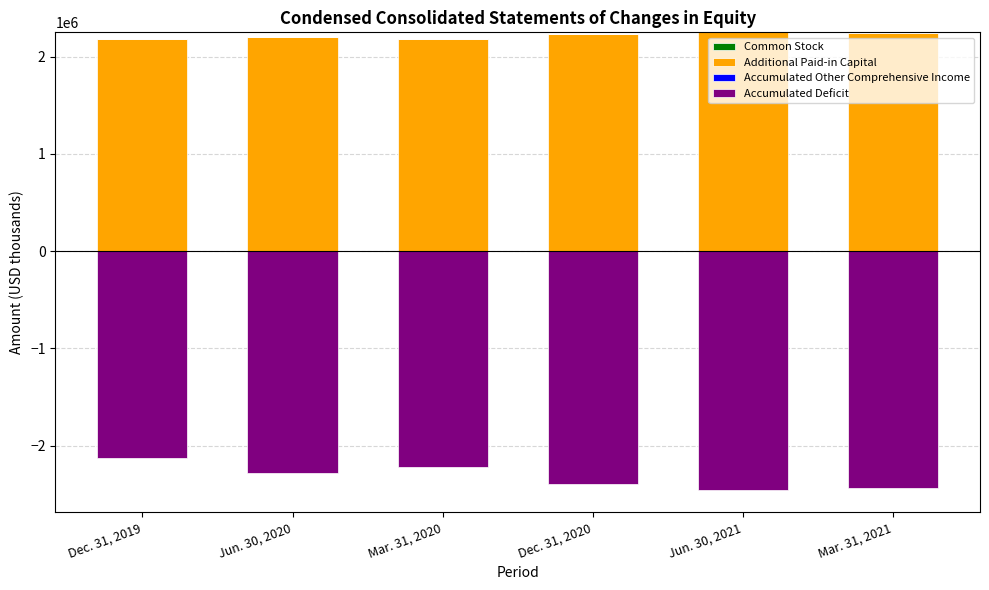

What is the label of the 4th bar from the left?

Dec. 31, 2020